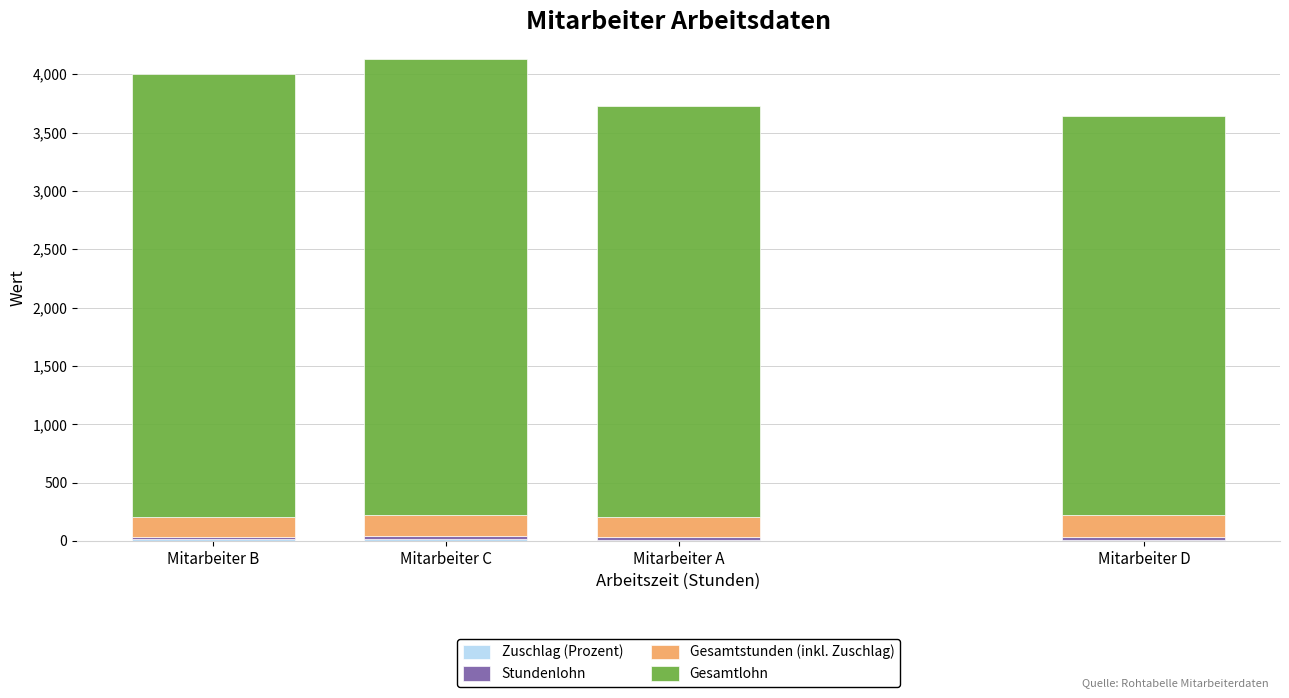

Which series has the largest total across all categories?

Gesamtlohn